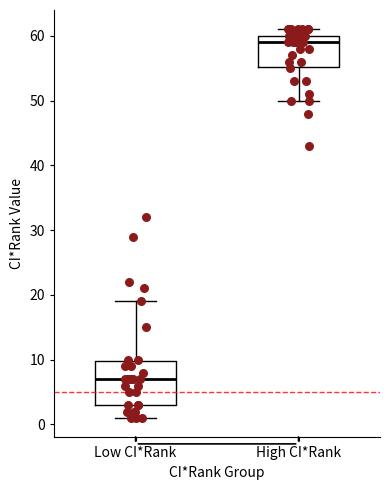

Reading left to right, transcribe this box plot: for each box, give where its median line is, the range the box spans, and where its two whiskers end, as read against the y-axis. The values are not printed on the chart, so give them approximately, as read against the axis.

Low CI*Rank: median 7, box 3 to 10, whiskers 1 to 19
High CI*Rank: median 59, box 55 to 60, whiskers 50 to 61